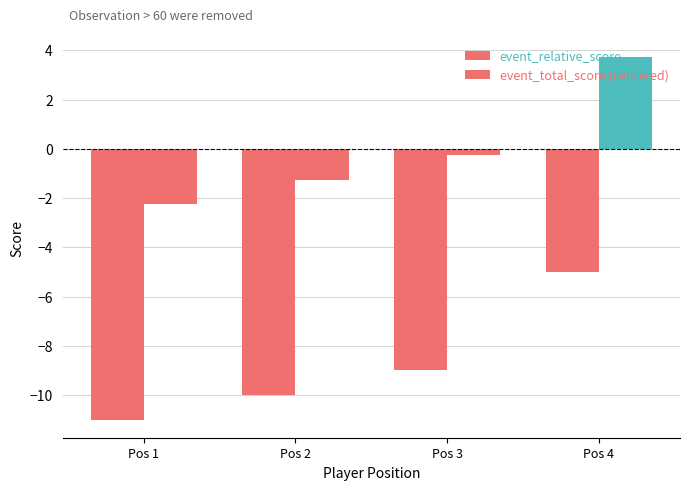

How many groups of bars are there?

4